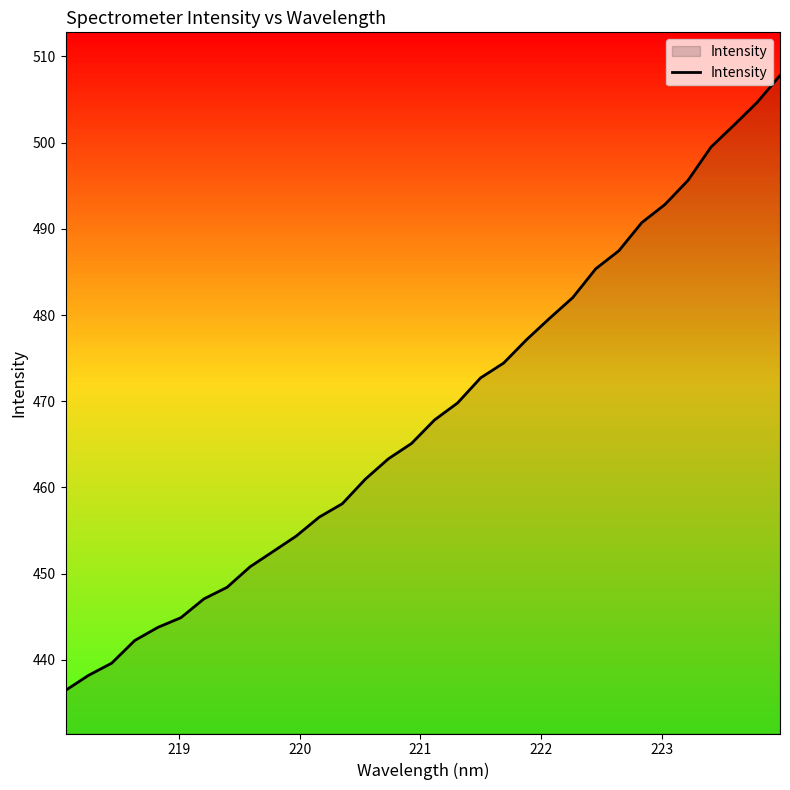

What is the highest value of the Intensity series?

507.8